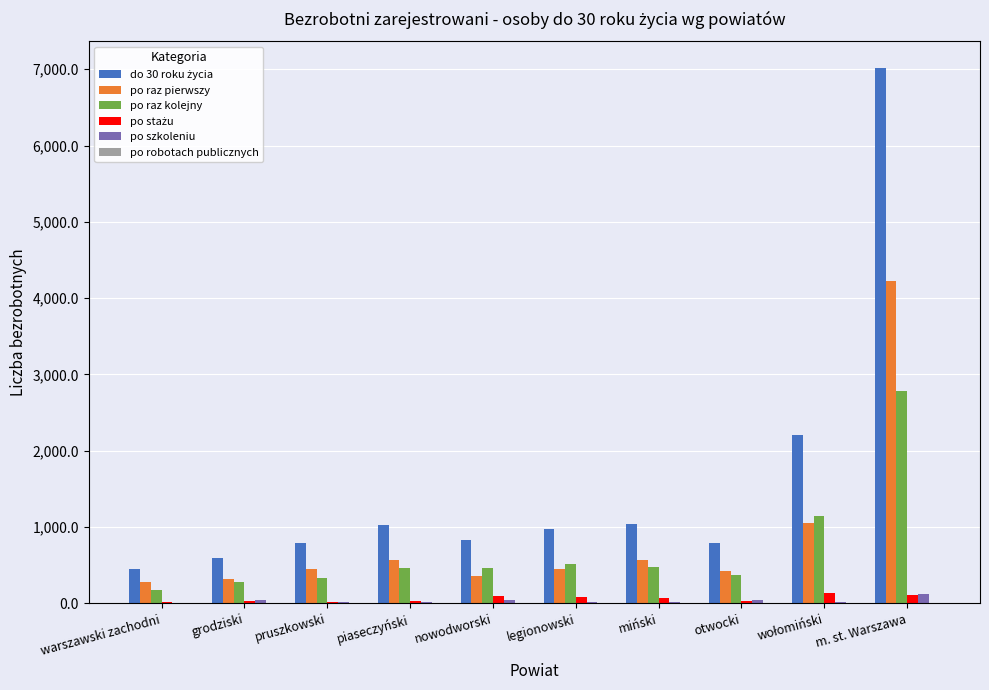

At which category does the chart reach its peak across all series?

m. st. Warszawa